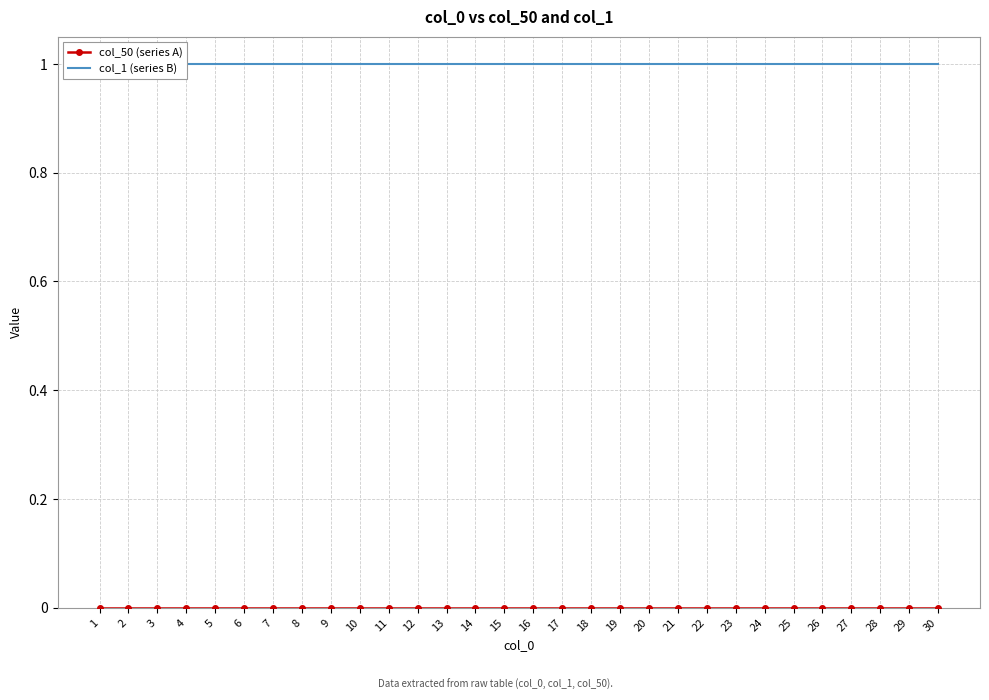

What is the sum of all col_1 (series B) values?

30